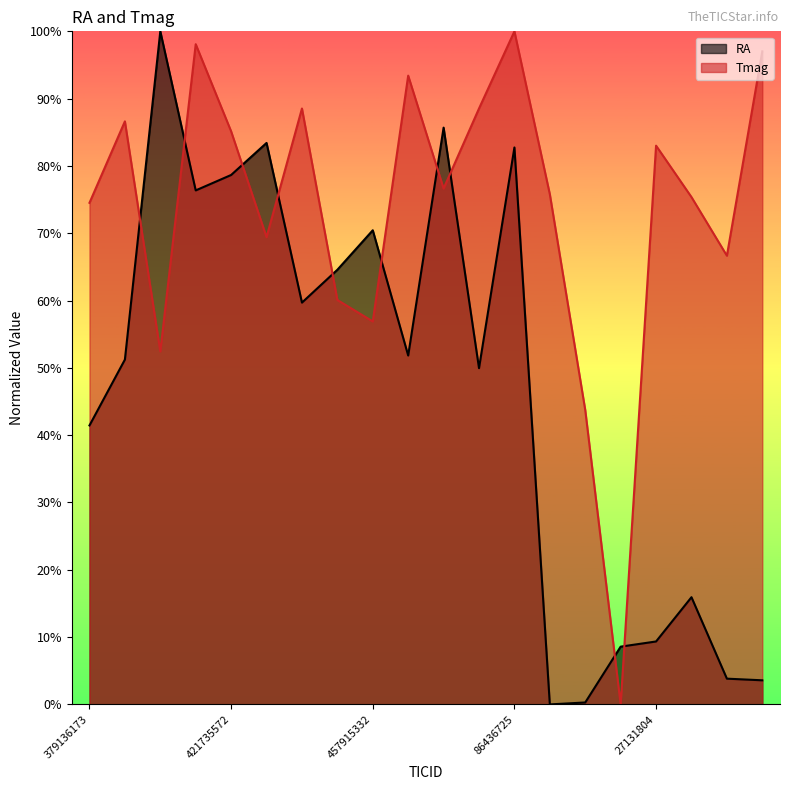

What position from the left is 86436725?

13